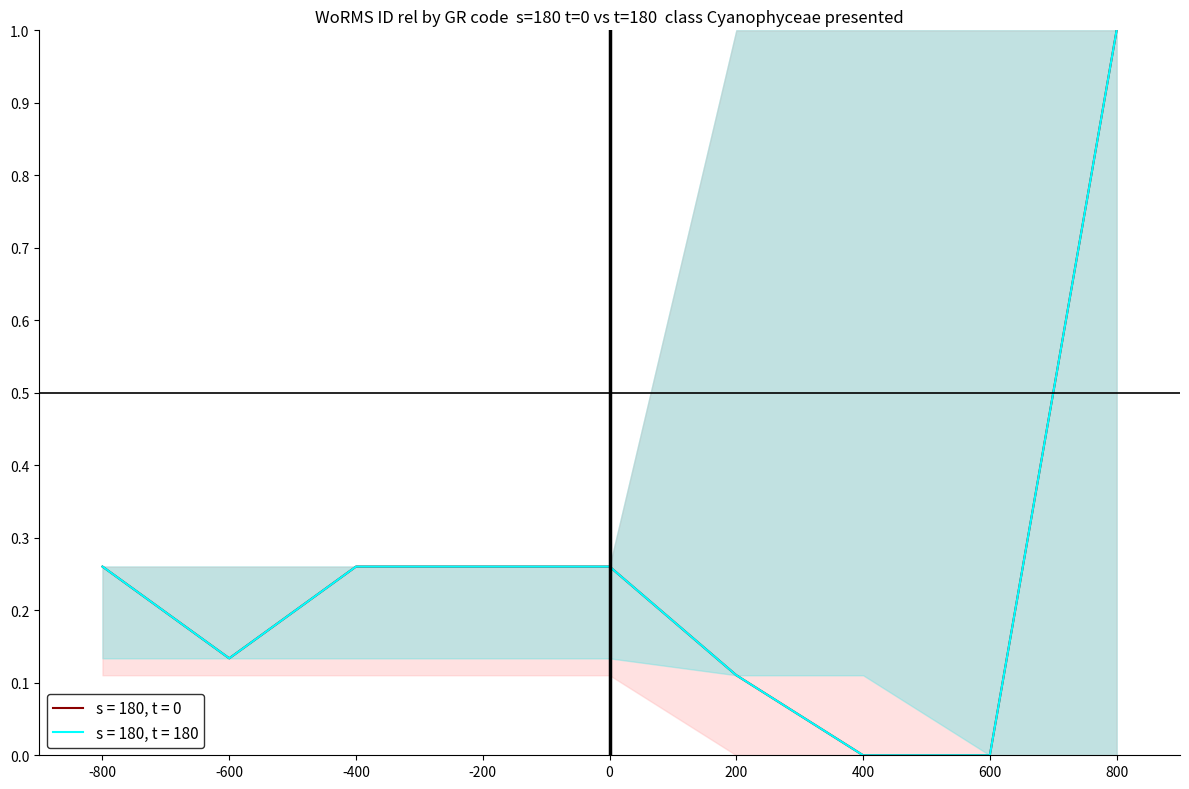

True or false: WoRMS ID (s=180, t=0) has a value of 0.3 at -200.

True